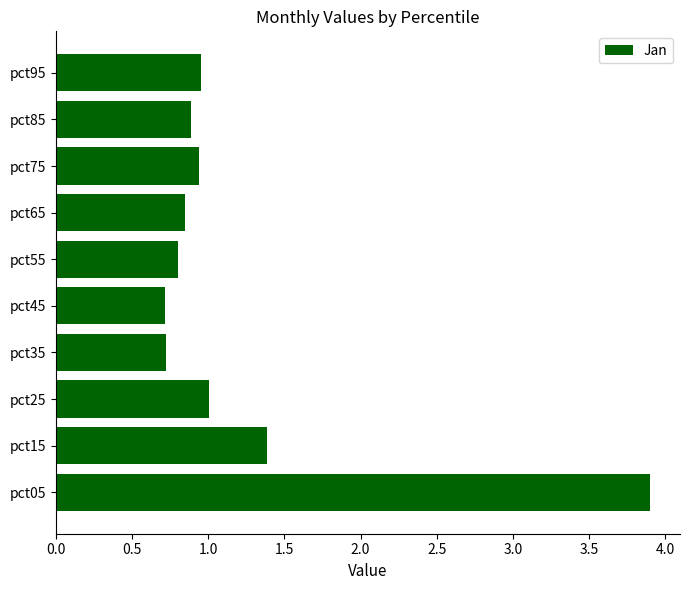

What is the sum of all values?

12.2